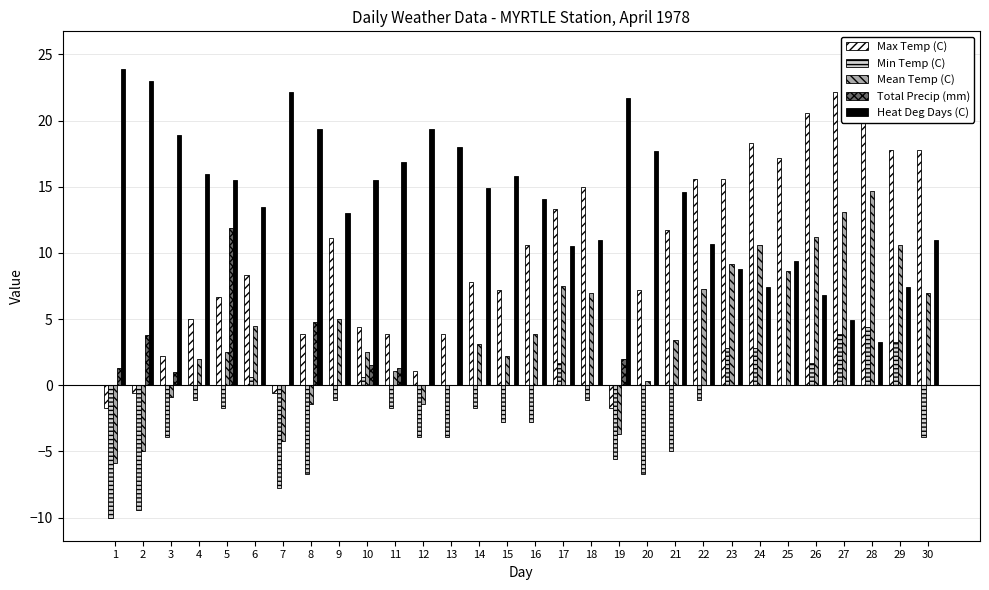

True or false: Total Precip (mm) has a value of 6.8 at 18.

False